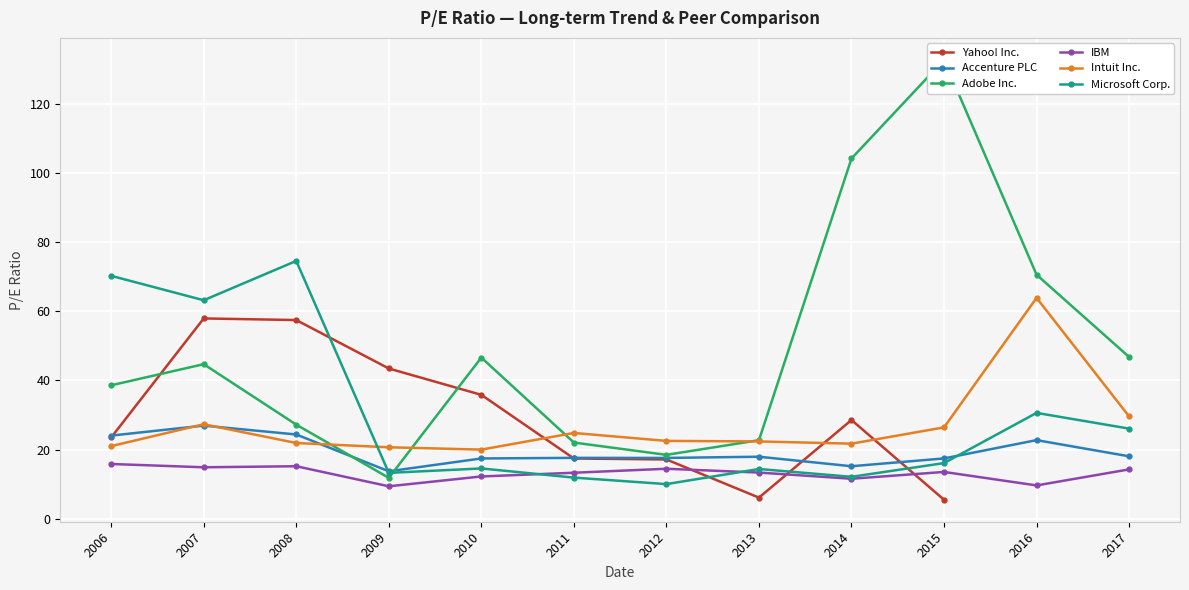

Rank the series by their maximum value, from lowest to highest.

IBM, Accenture PLC, Yahoo! Inc., Intuit Inc., Microsoft Corp., Adobe Inc.